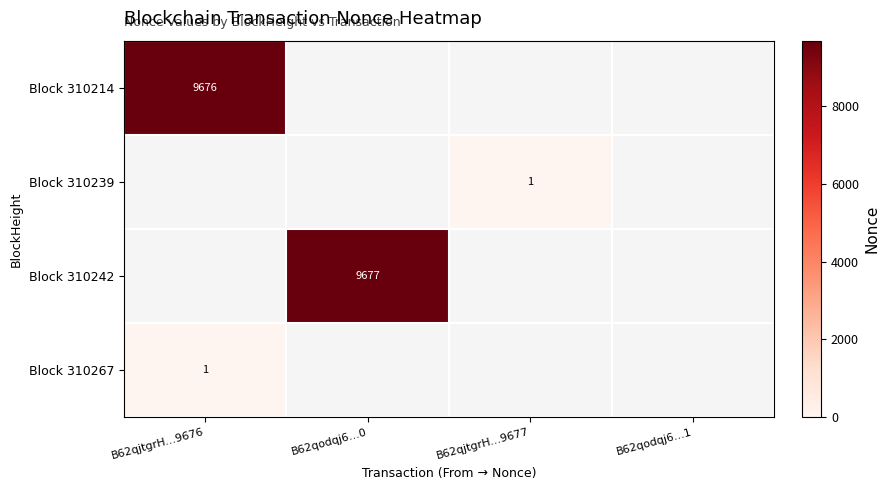

The value of Block 310239 at B62qjtgrH...9677 is 0.7. True or false?

False